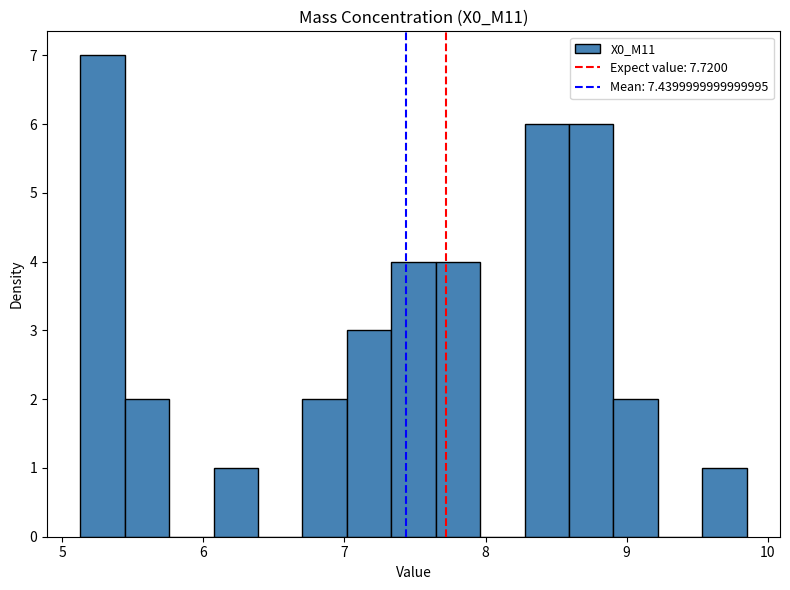

Around what value on the x-axis is the tallest bar? Give the approximate position of its centre, as read against the axis.

5.3